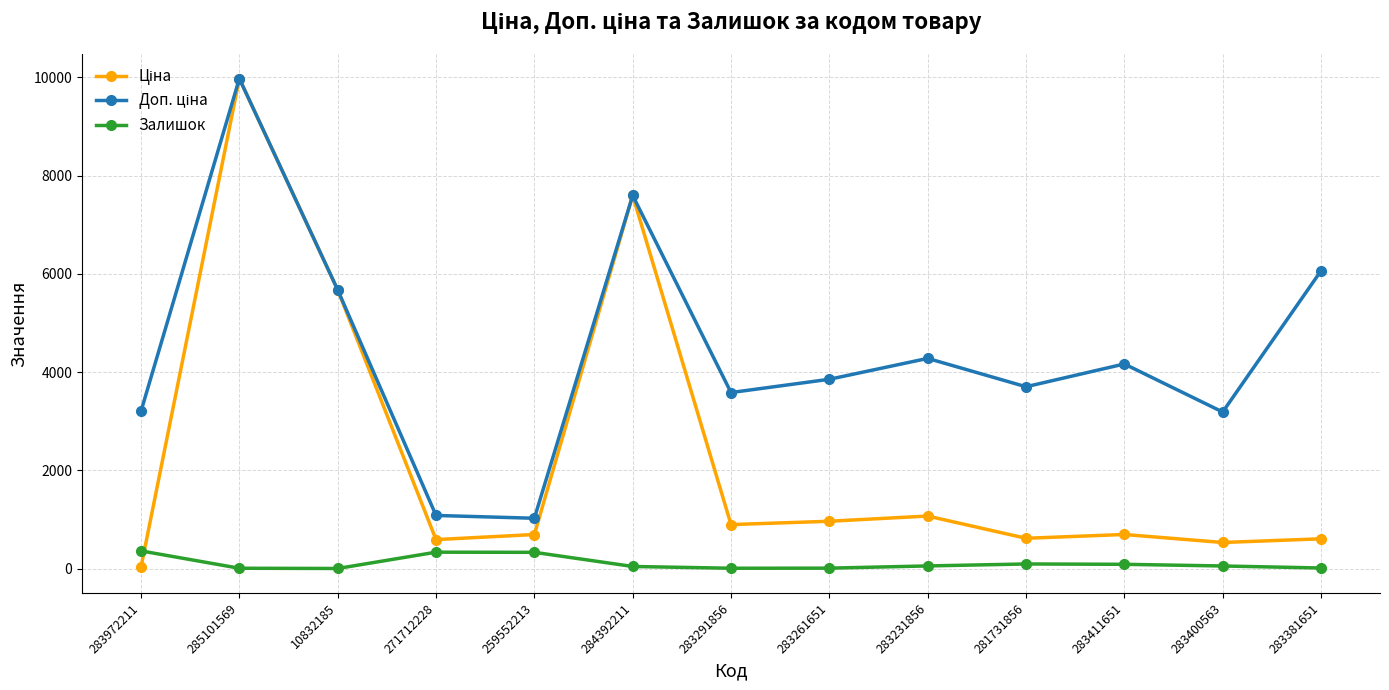

What is the maximum value shown in the chart?

9975.0